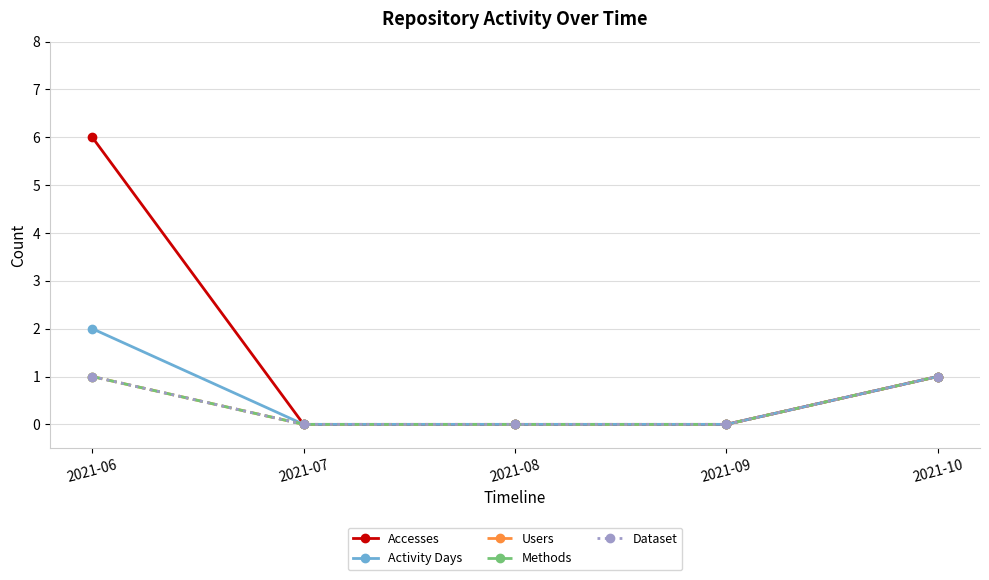

What is the difference between the second highest and second lowest values in the Activity Days series?

1